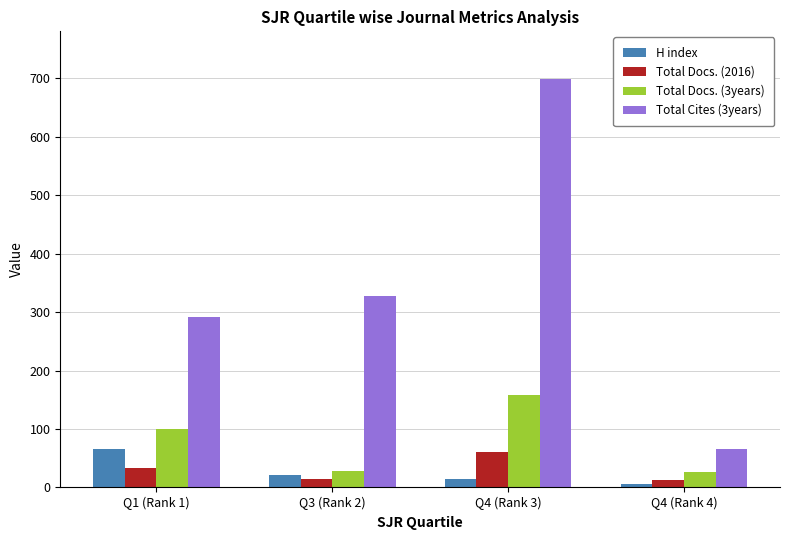

Which series has the widest spread of values?

Total Cites (3years)